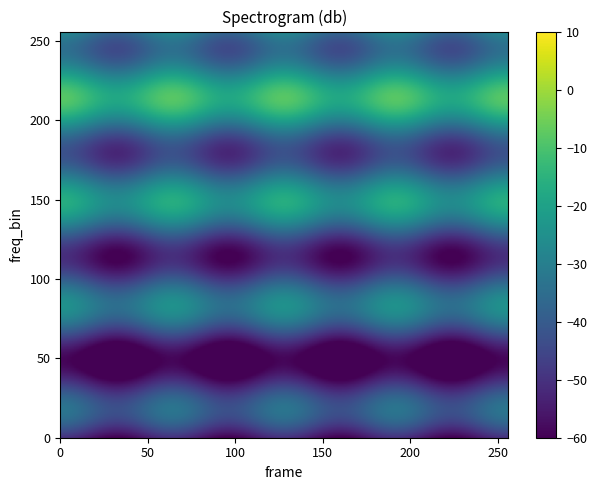

The 5e0afe9b4140ca124c4e2d8523c3f3188adfbc6 series shows 1 at 0. True or false?

False